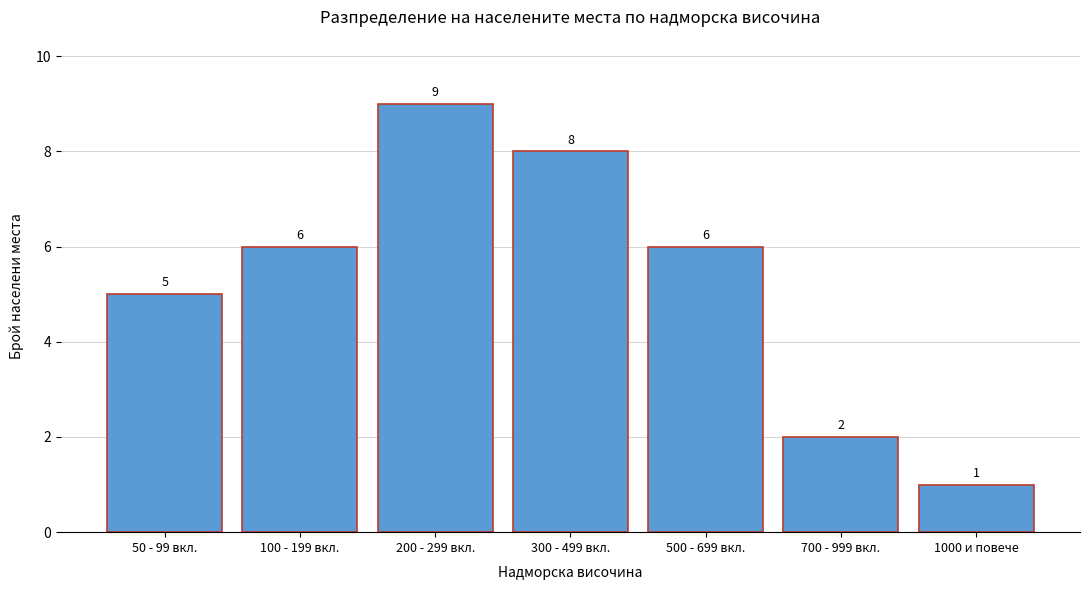

Reading left to right, transcribe all the data shown in this chart.

50 - 99 вкл.=5	100 - 199 вкл.=6	200 - 299 вкл.=9	300 - 499 вкл.=8	500 - 699 вкл.=6	700 - 999 вкл.=2	1000 и повече=1